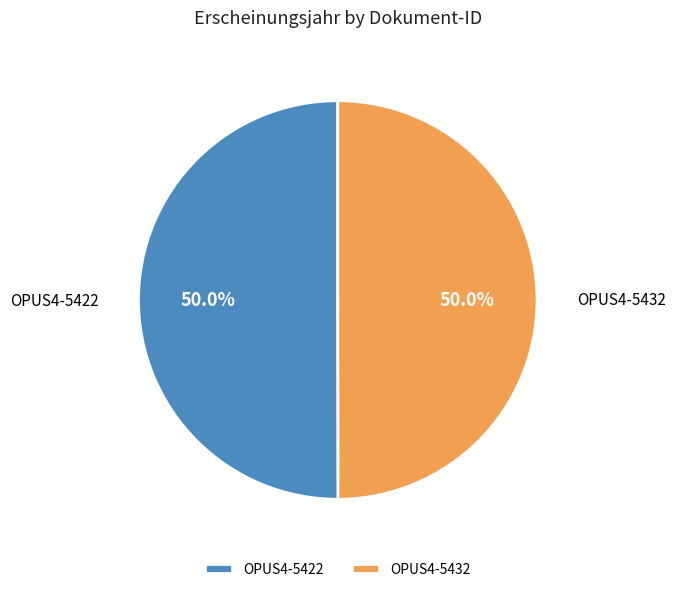

What is the ratio of the value at OPUS4-5432 to the value at OPUS4-5422?

1.0